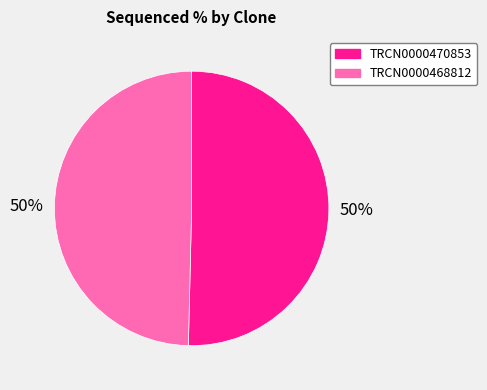

Count the number of slices in the pie.

2